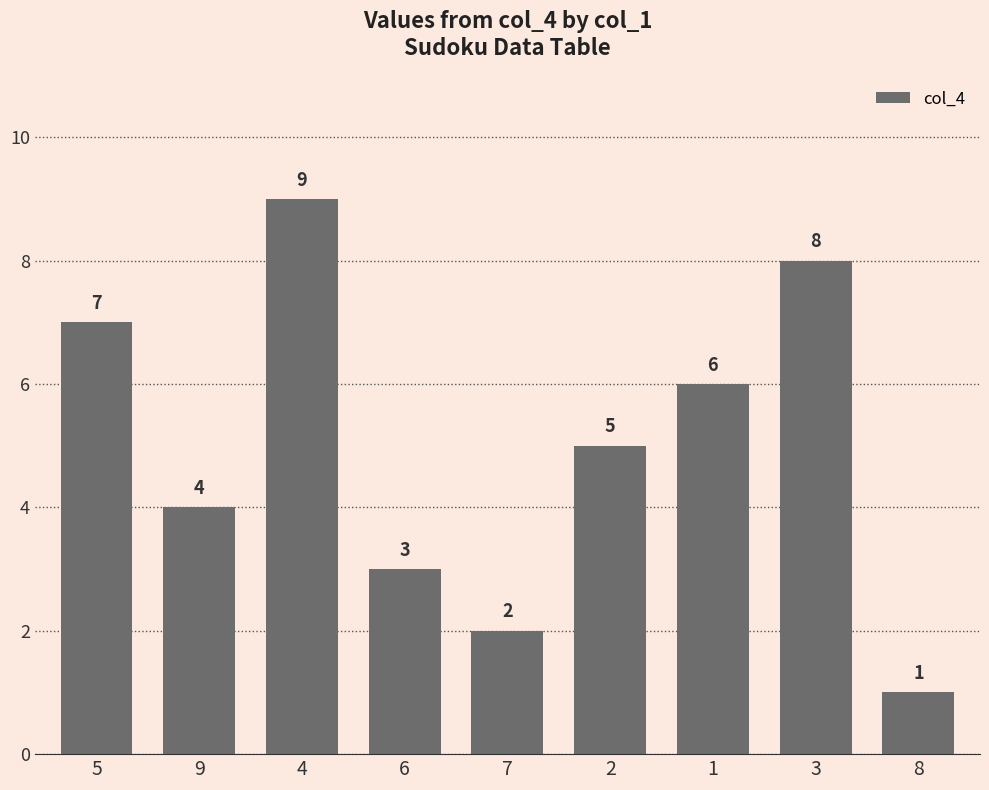

What is the value of the 2nd bar from the left?

4